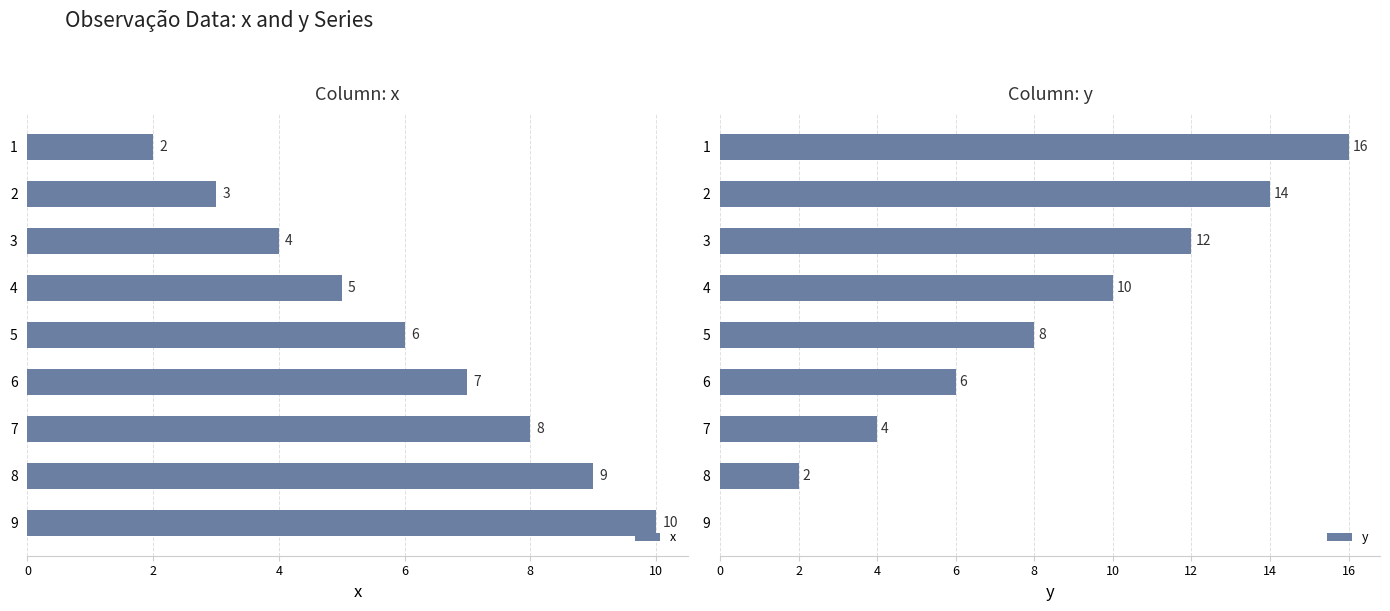

The value of x at 1 is 3. True or false?

False